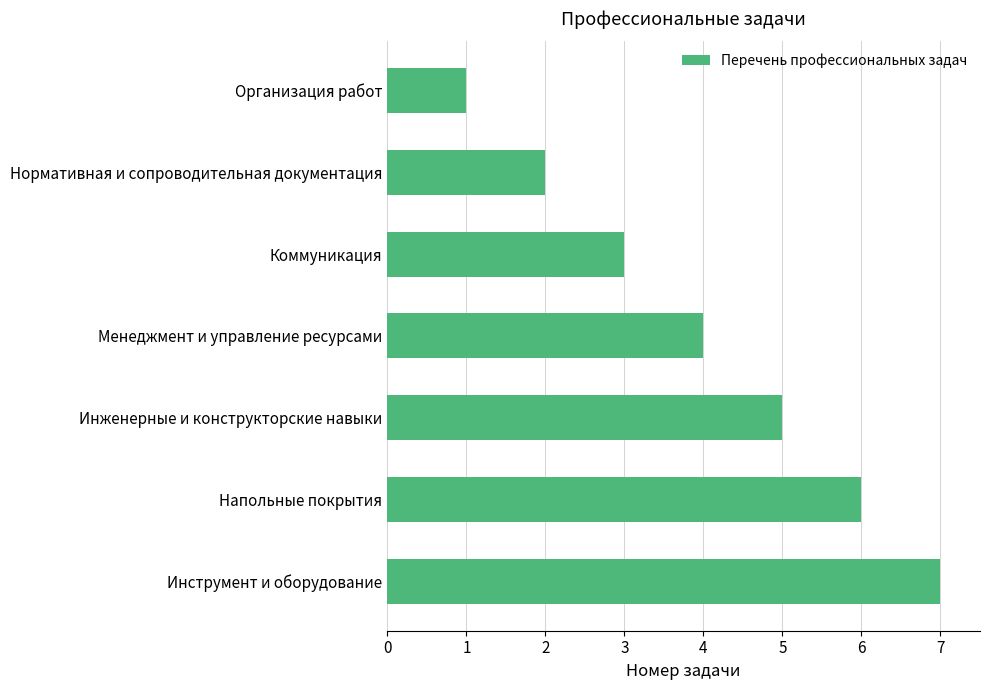

The value at Инструмент и оборудование is 7. True or false?

True